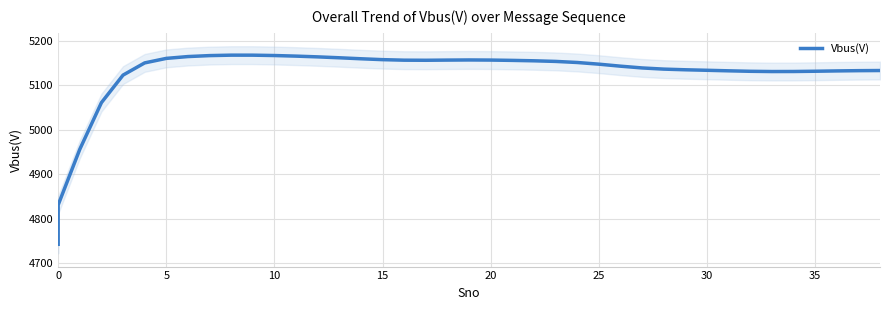

True or false: the data shows 7571.0 at 32.

False